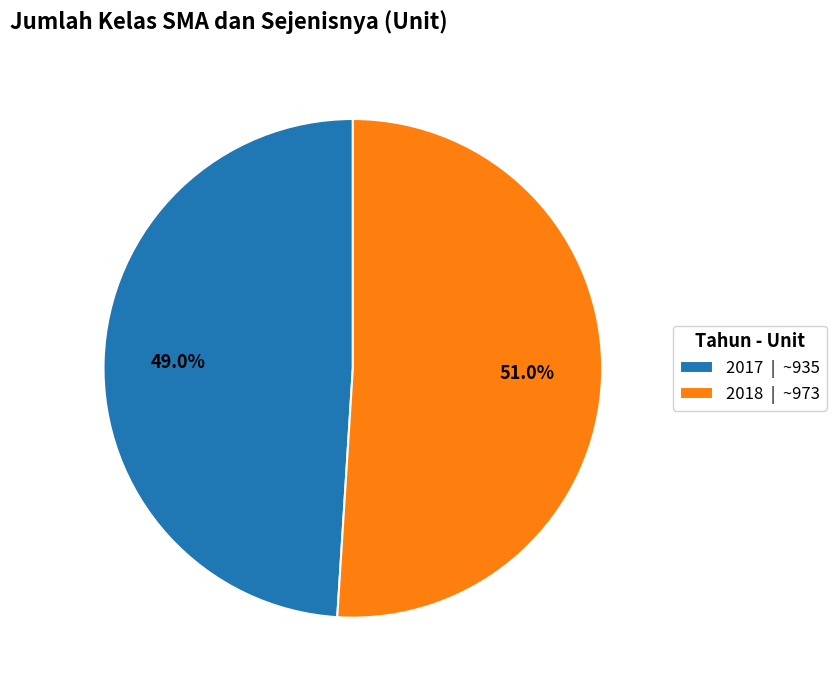

Do 2017 and 2018 together represent more than half of the pie?

Yes